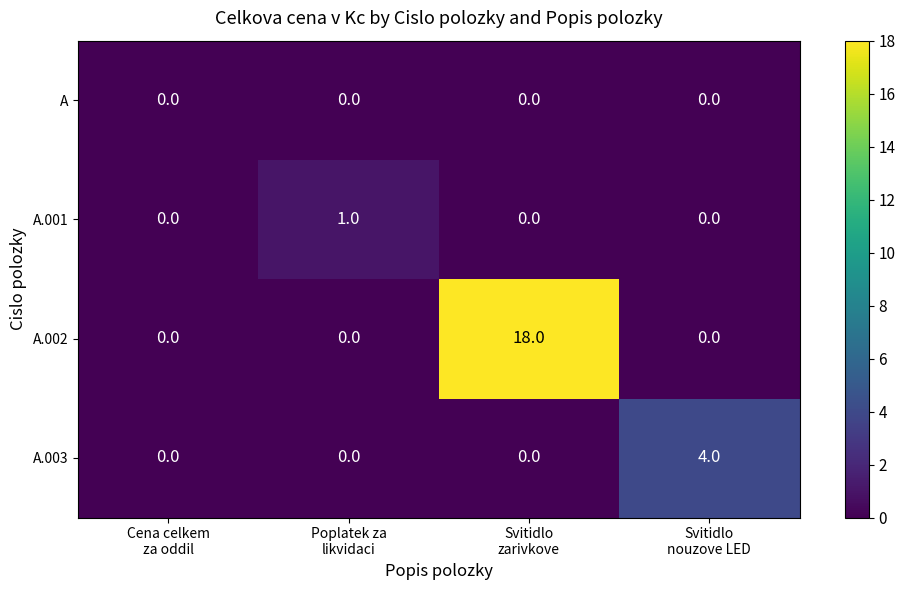

Which series has the widest spread of values?

A.002